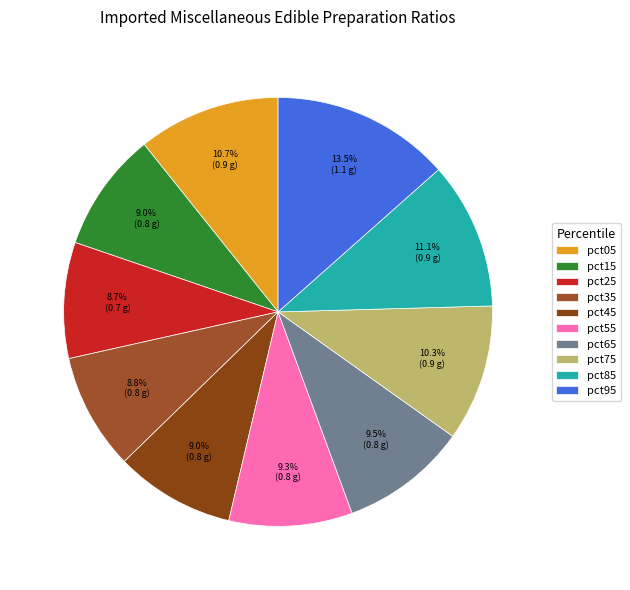

How many segments does this pie chart have?

10